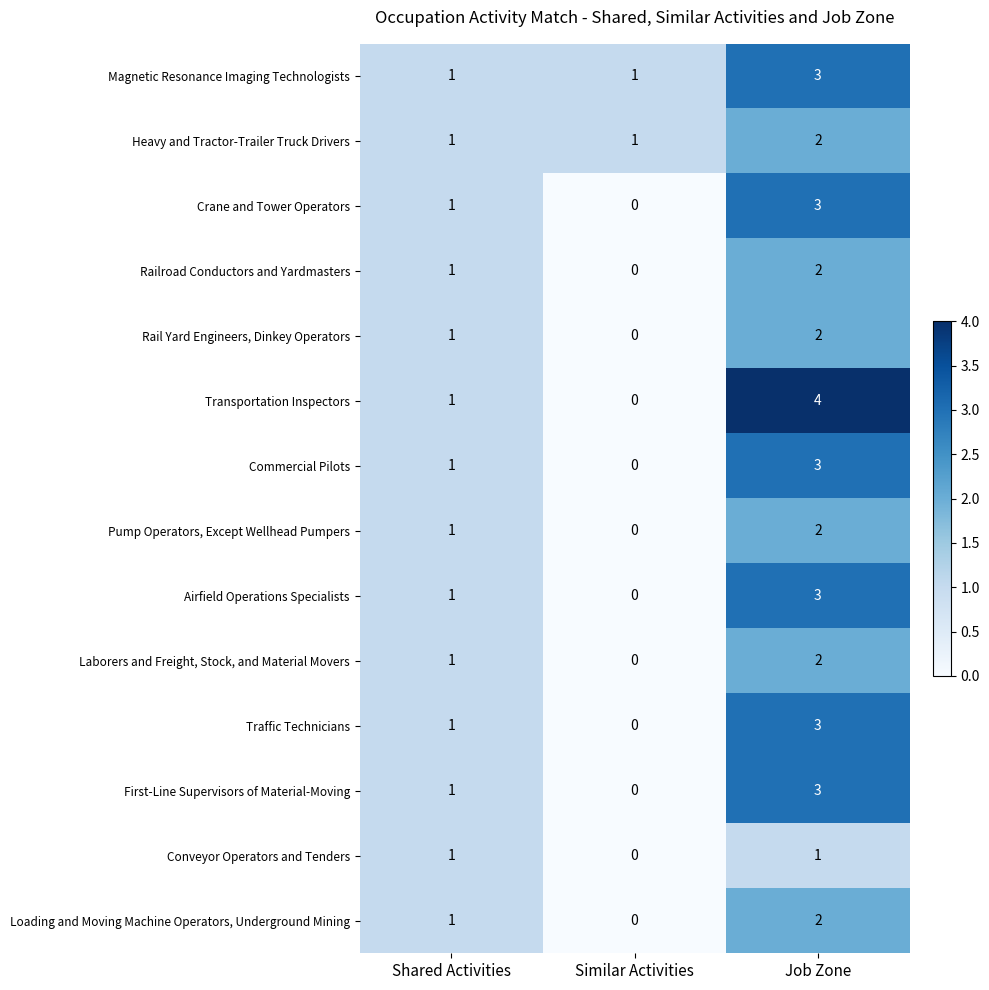

How many Traffic Technicians values are between 0 and 3?

3